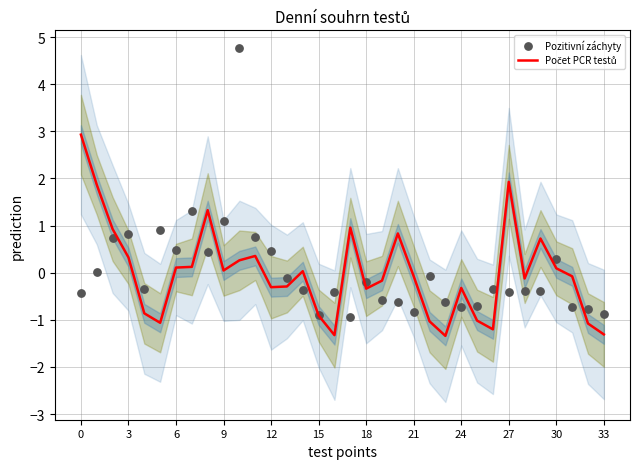

Which series has the widest spread of Y values?

Pozitivní záchyty